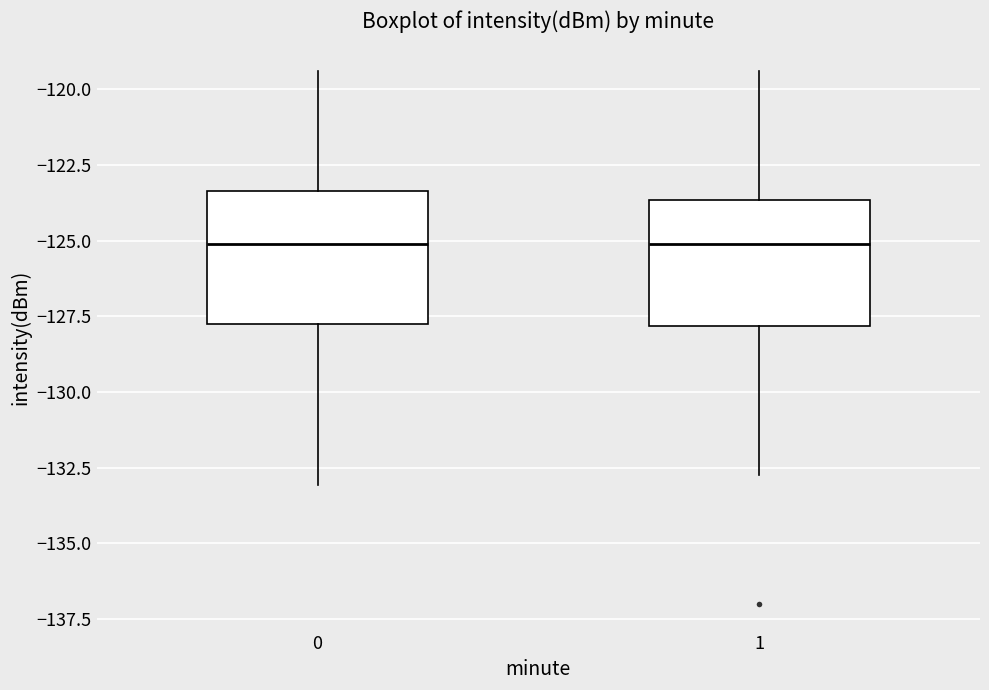

Where does the median line of the box at x = 1 sit on the y-axis? The values are not printed on the chart, so give them approximately, as read against the axis.

-125.0